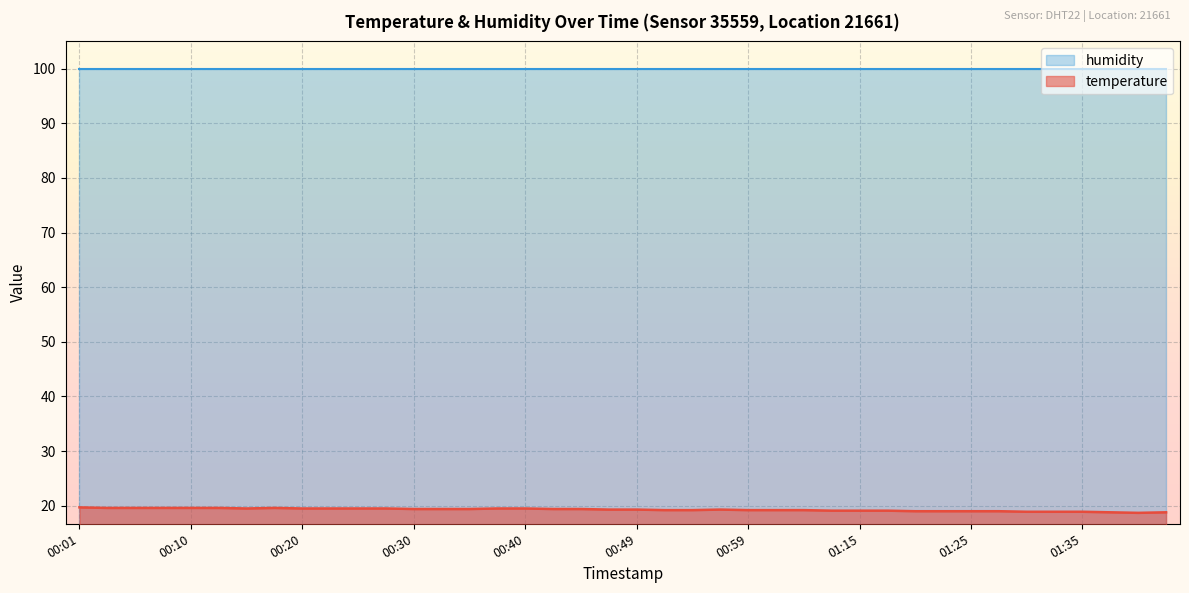

The humidity series shows 148.1 at 00:10. True or false?

False